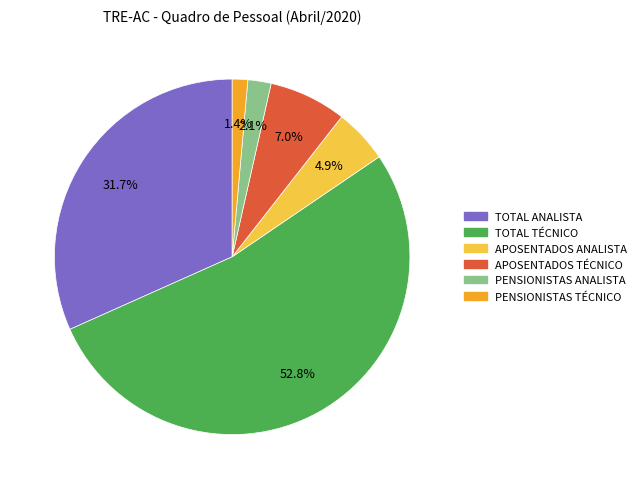

To the nearest percent, what is the difference between the PENSIONISTAS TÉCNICO and TOTAL TÉCNICO slice percentages?

51%